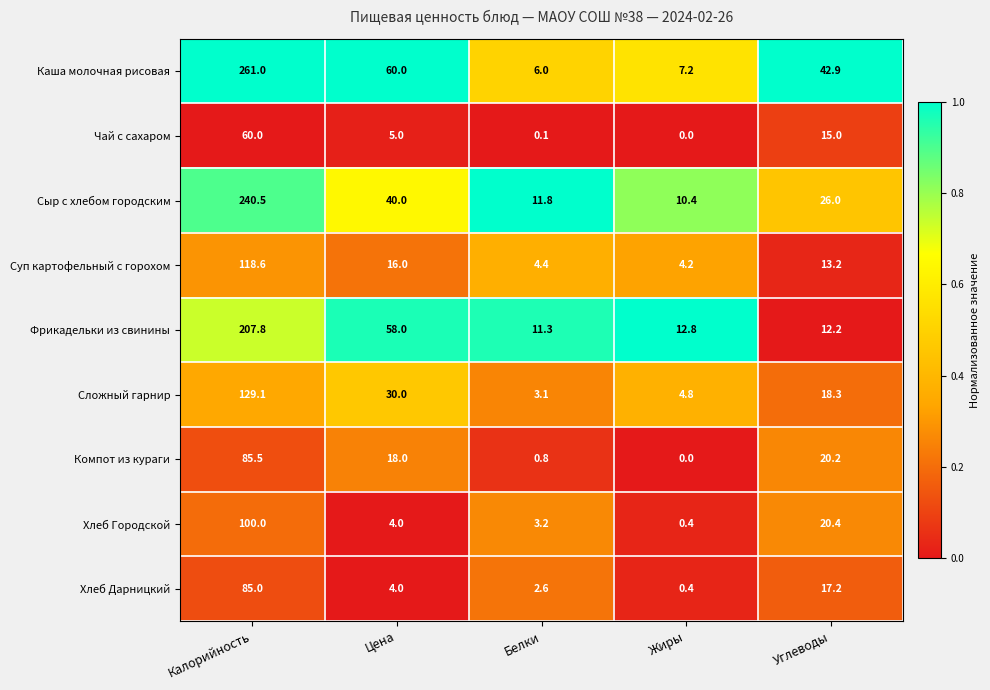

List the series in order of their peak value, lowest first.

Чай с сахаром, Хлеб Дарницкий, Компот из кураги, Хлеб Городской, Суп картофельный с горохом, Сложный гарнир, Фрикадельки из свинины, Сыр с хлебом городским, Каша молочная рисовая